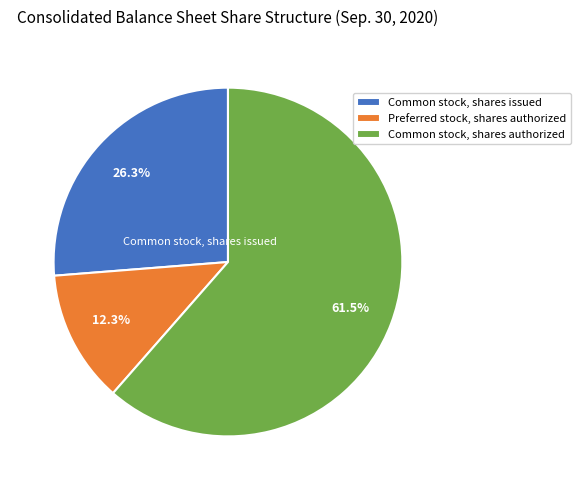

What is the ratio of the value at Common stock, shares authorized to the value at Common stock, shares issued?

2.3